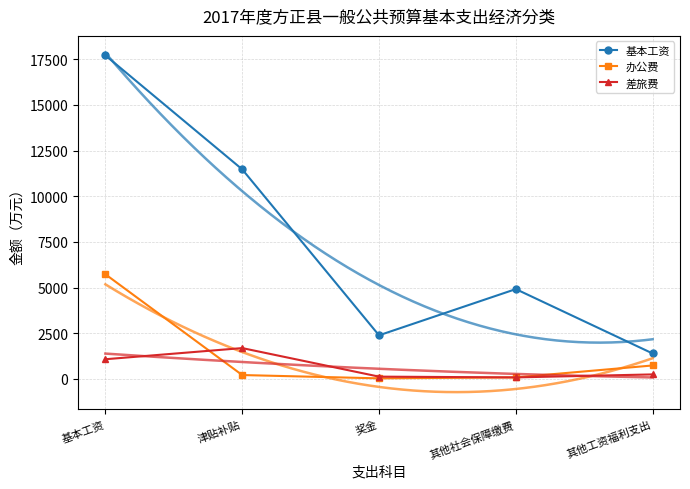

What position from the left is 基本工资?

1